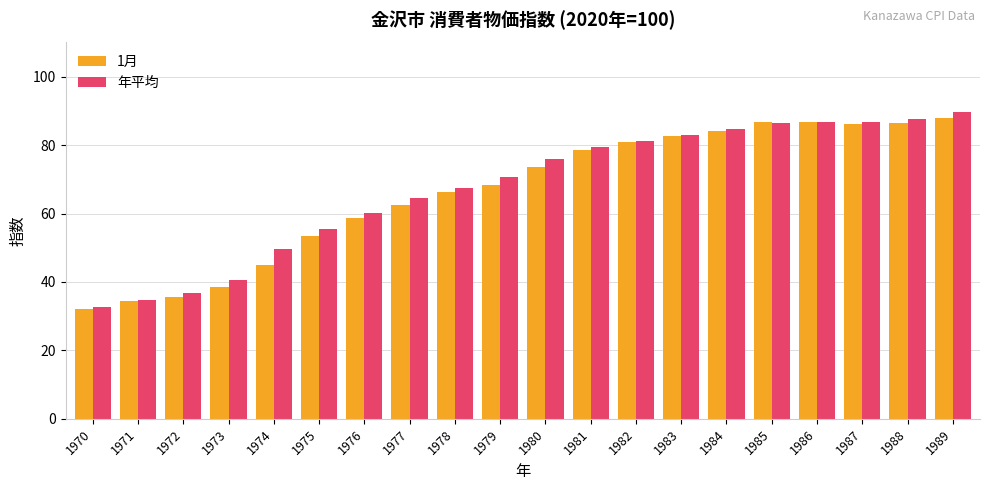

Where does the 1月 series first go above 73?

1980